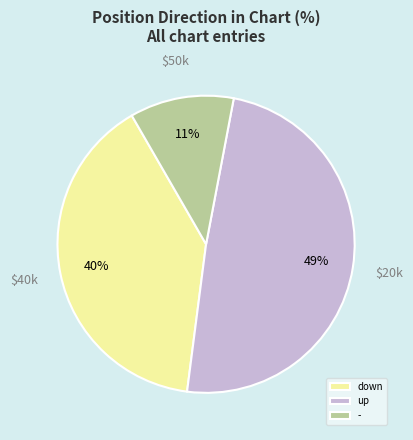

Do down and up together represent more than half of the pie?

Yes